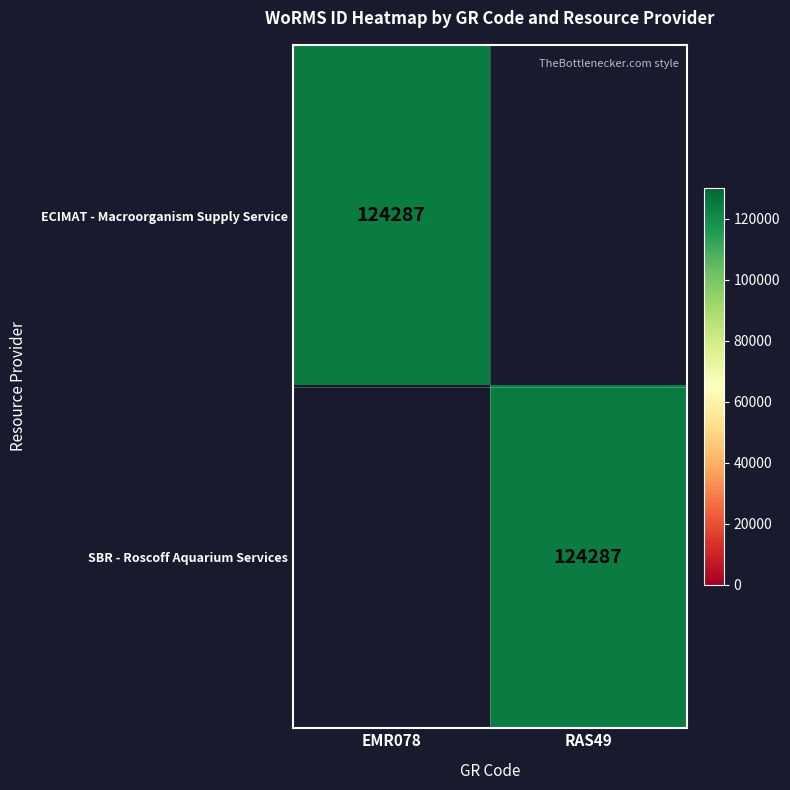

Which has a higher value, RAS49 or EMR078?

EMR078